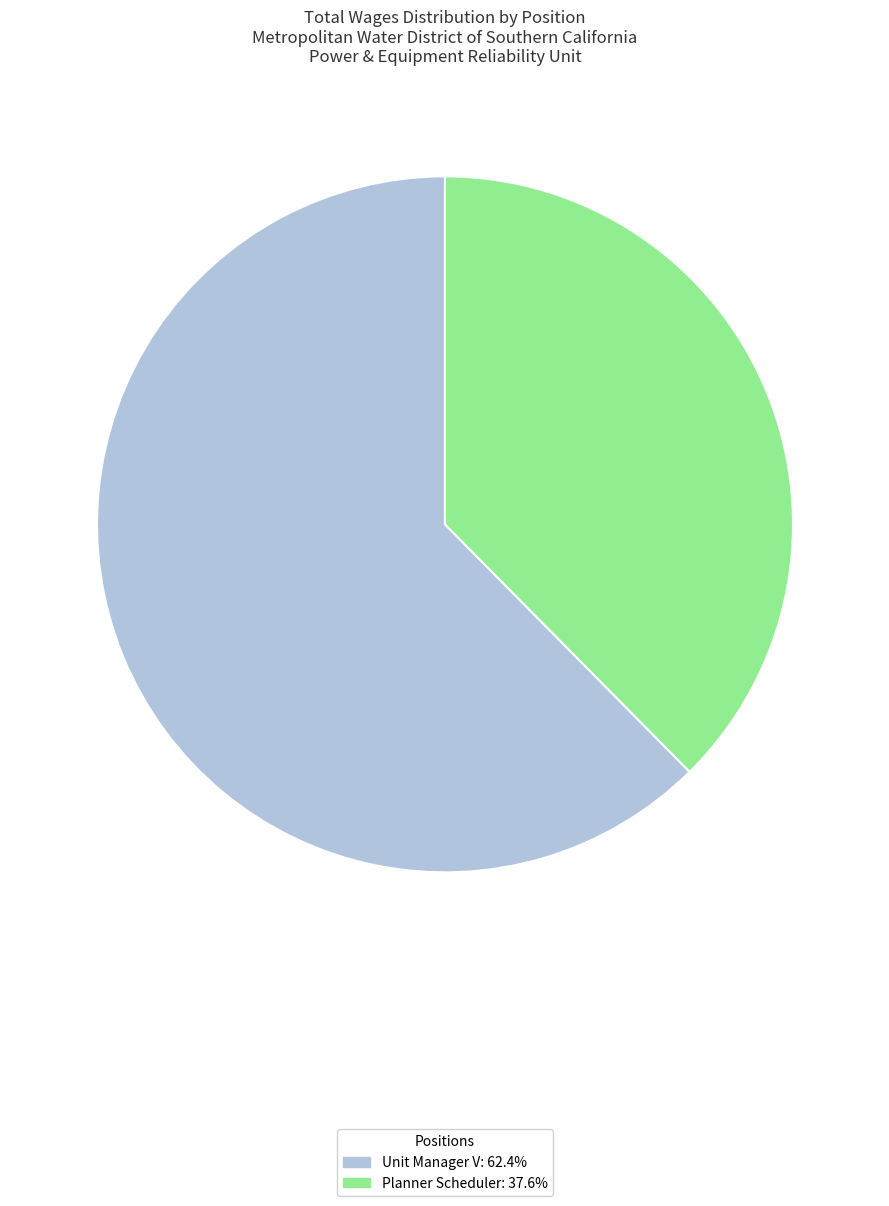

Is Planner Scheduler: 37.6% the majority of the pie?

No